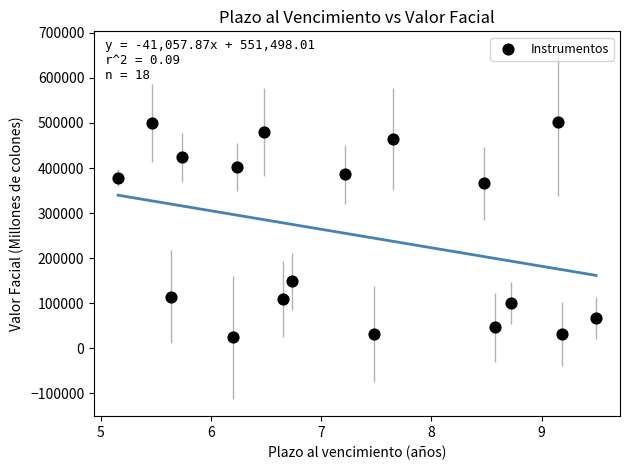

What is the range of X values (max minus min)?

4.3